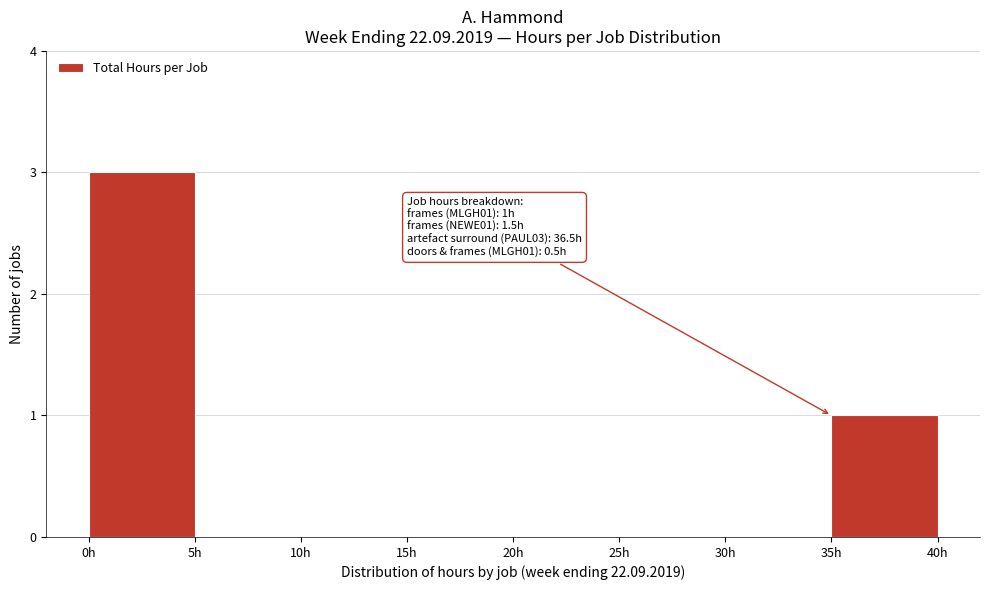

Which range on the x-axis has the tallest bar?

0 to 5